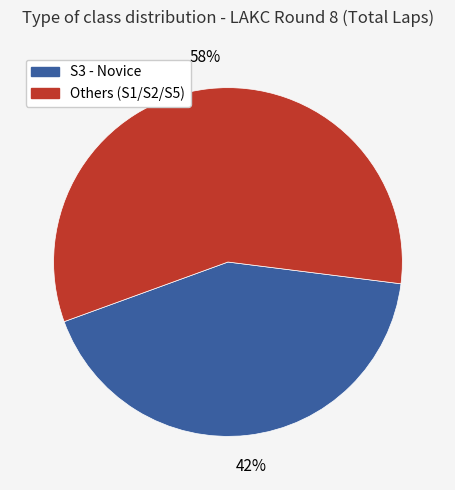

Does any single category account for the majority?

Yes